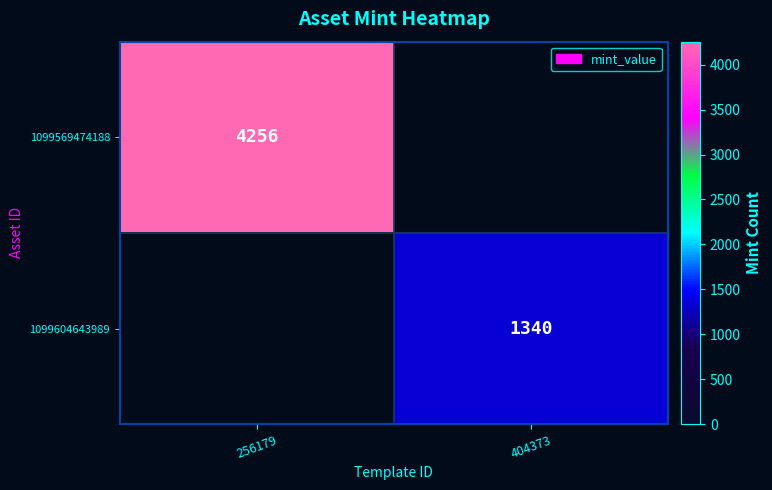

Is the value of 1099569474188 at 256179 greater than the value of 1099604643989 at 404373?

Yes